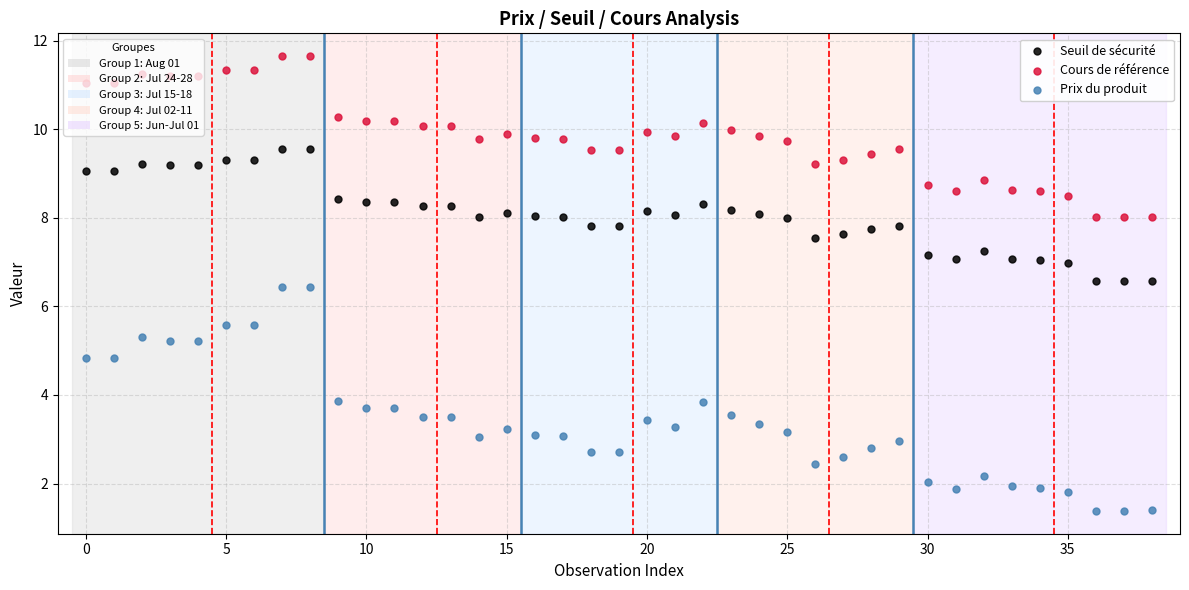

Which series contains the lowest Y value?

Prix du produit